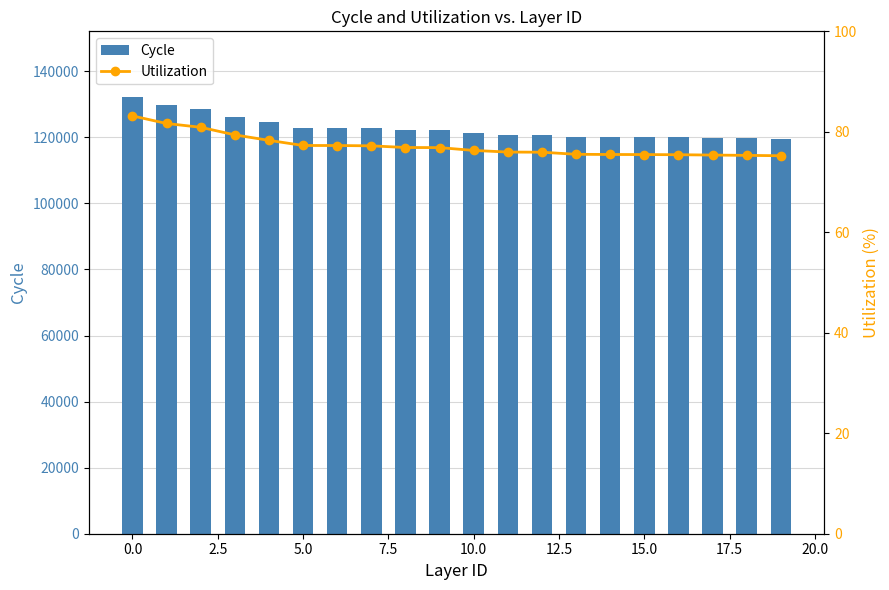

What is the difference between the maximum and minimum values in the Cycle series?

12610